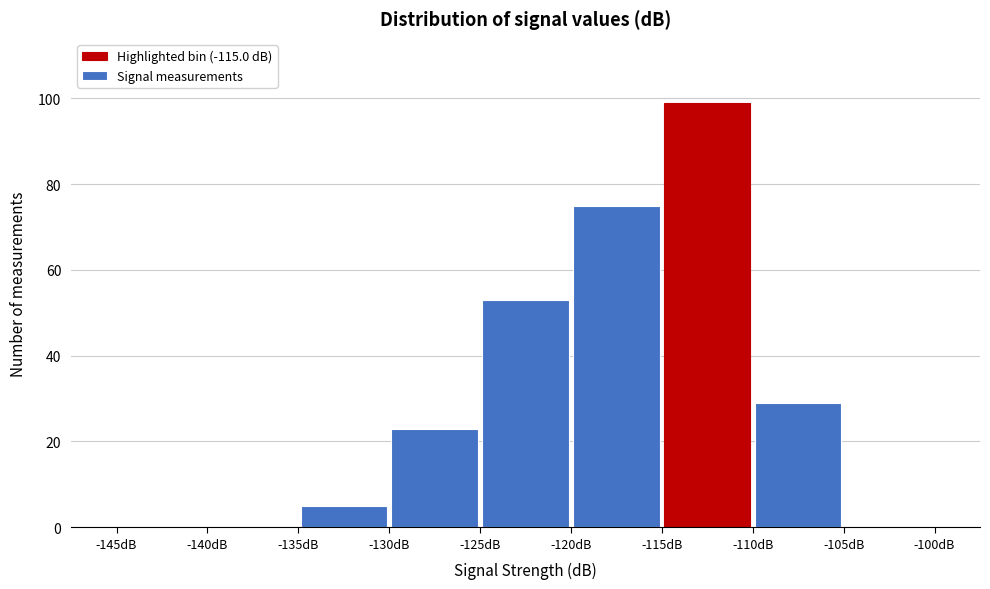

Over which range of the x-axis is the bar tallest?

-115 to -110